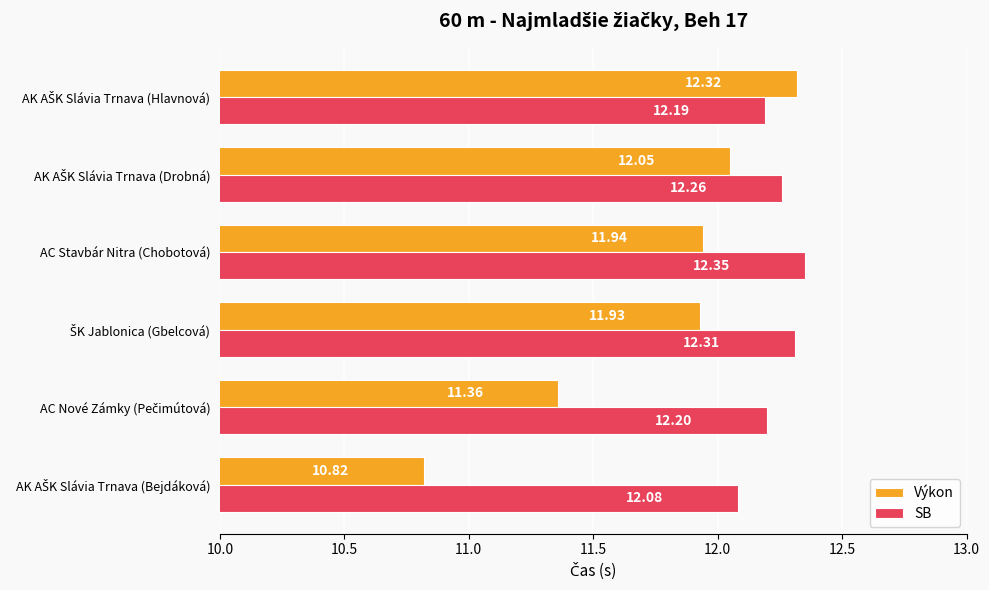

Which series has the largest total across all categories?

SB